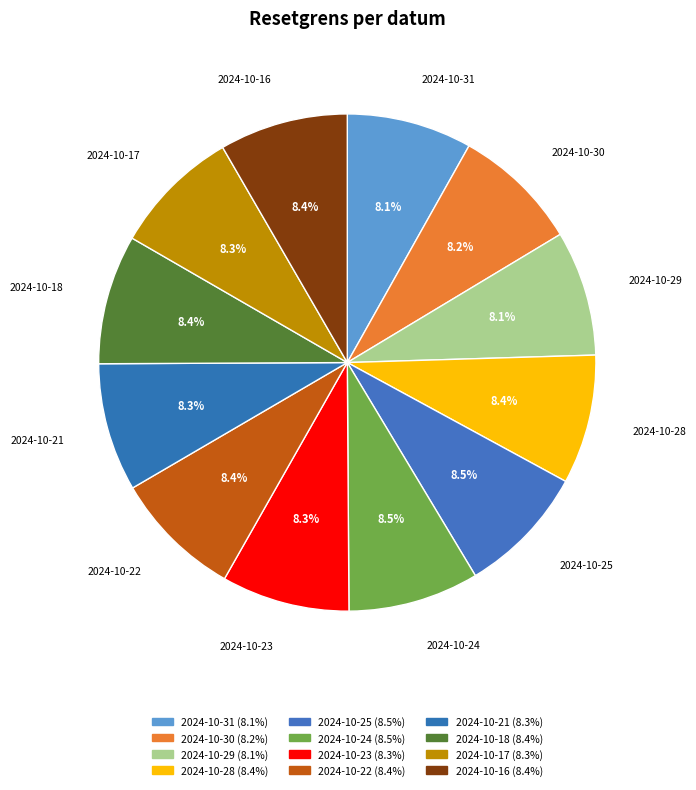

Does any single category account for the majority?

No